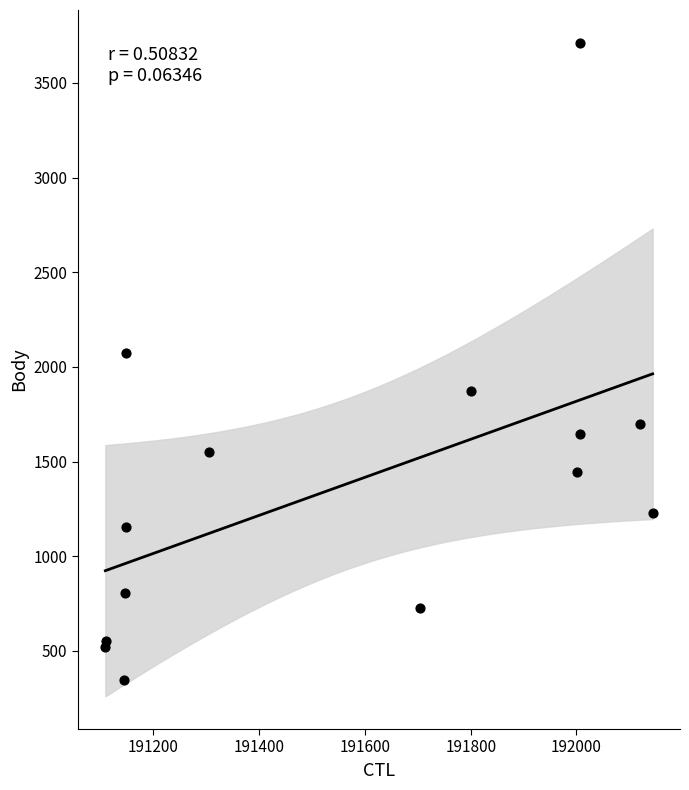

What Y value in the scatter plot is closest to 2028?

2074